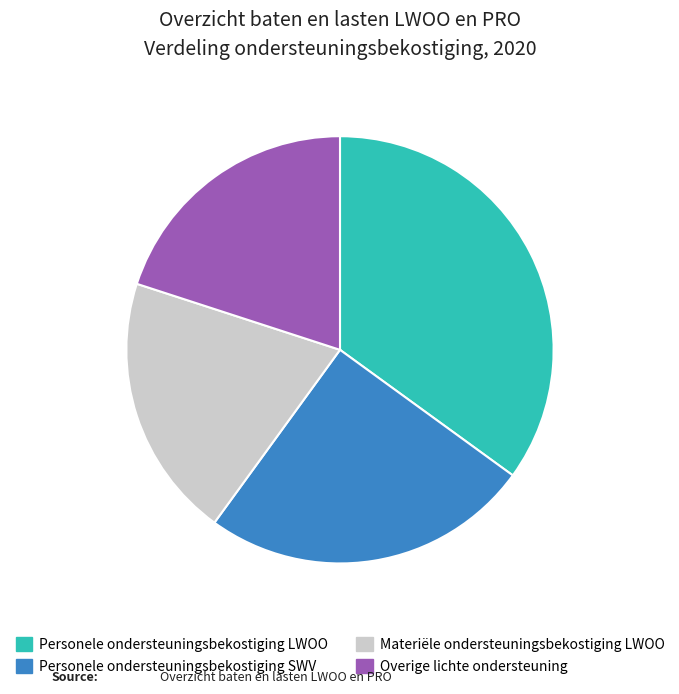

How many slices are in this pie chart?

4